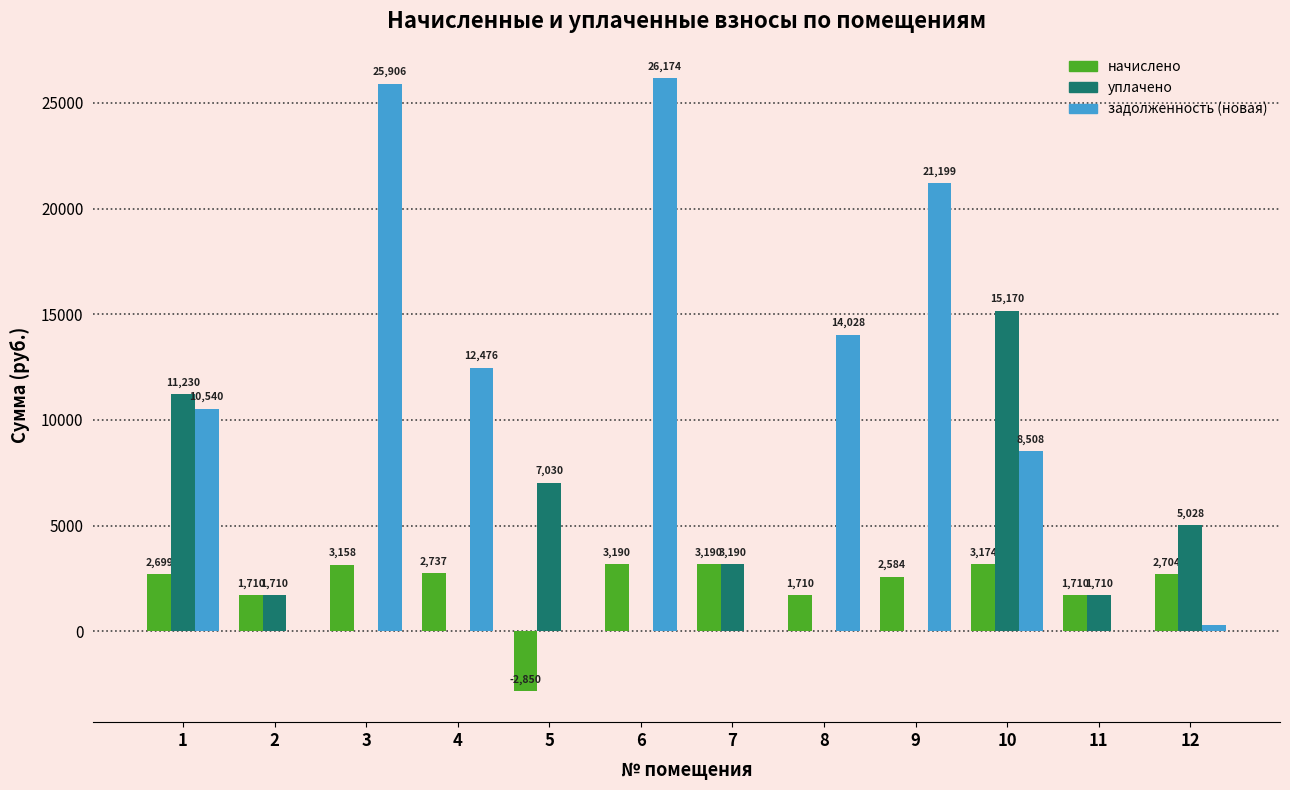

Between 1 and 9, which series saw the biggest shift?

уплачено